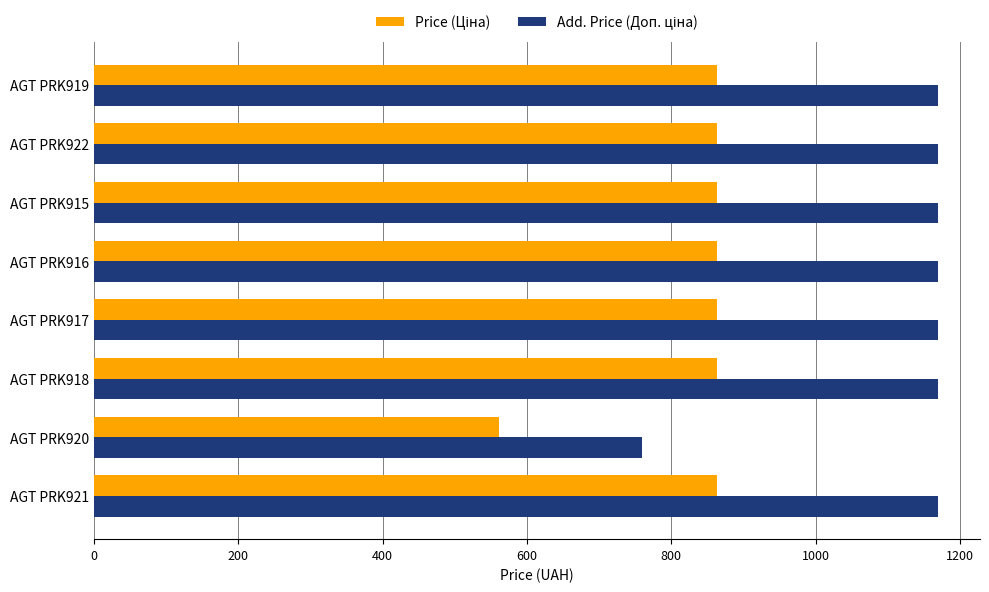

At which category does the chart reach its minimum across all series?

AGT PRK920